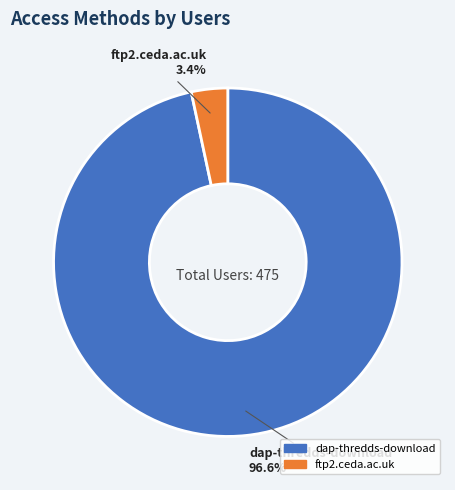

True or false: ftp2.ceda.ac.uk accounts for 3% of the total.

True